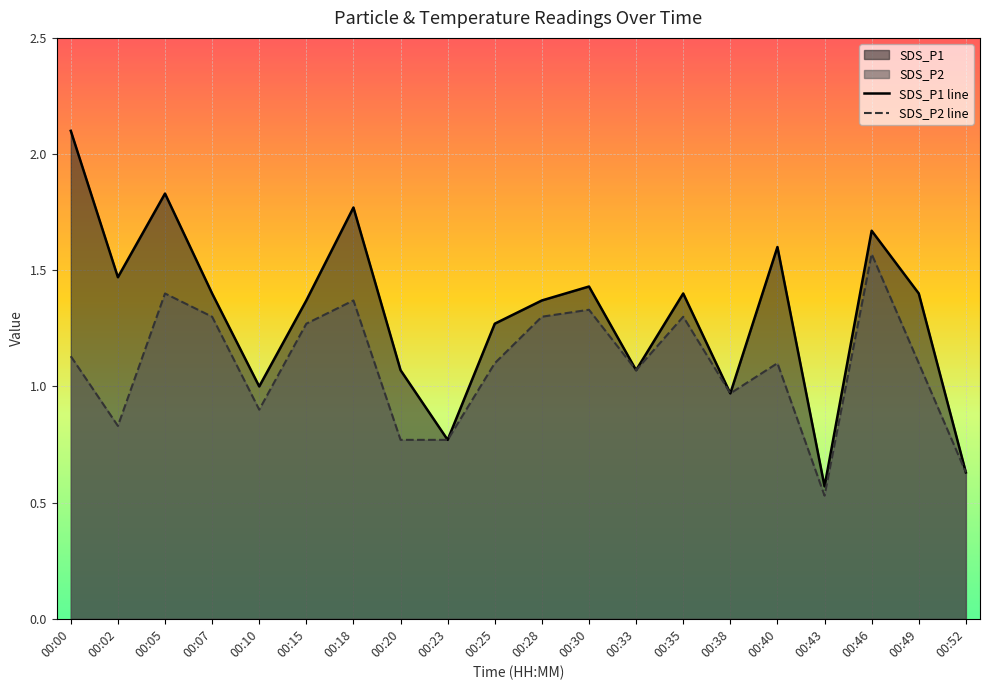

What is the sum of the SDS_P2 values at 00:30 and 00:28?

2.6